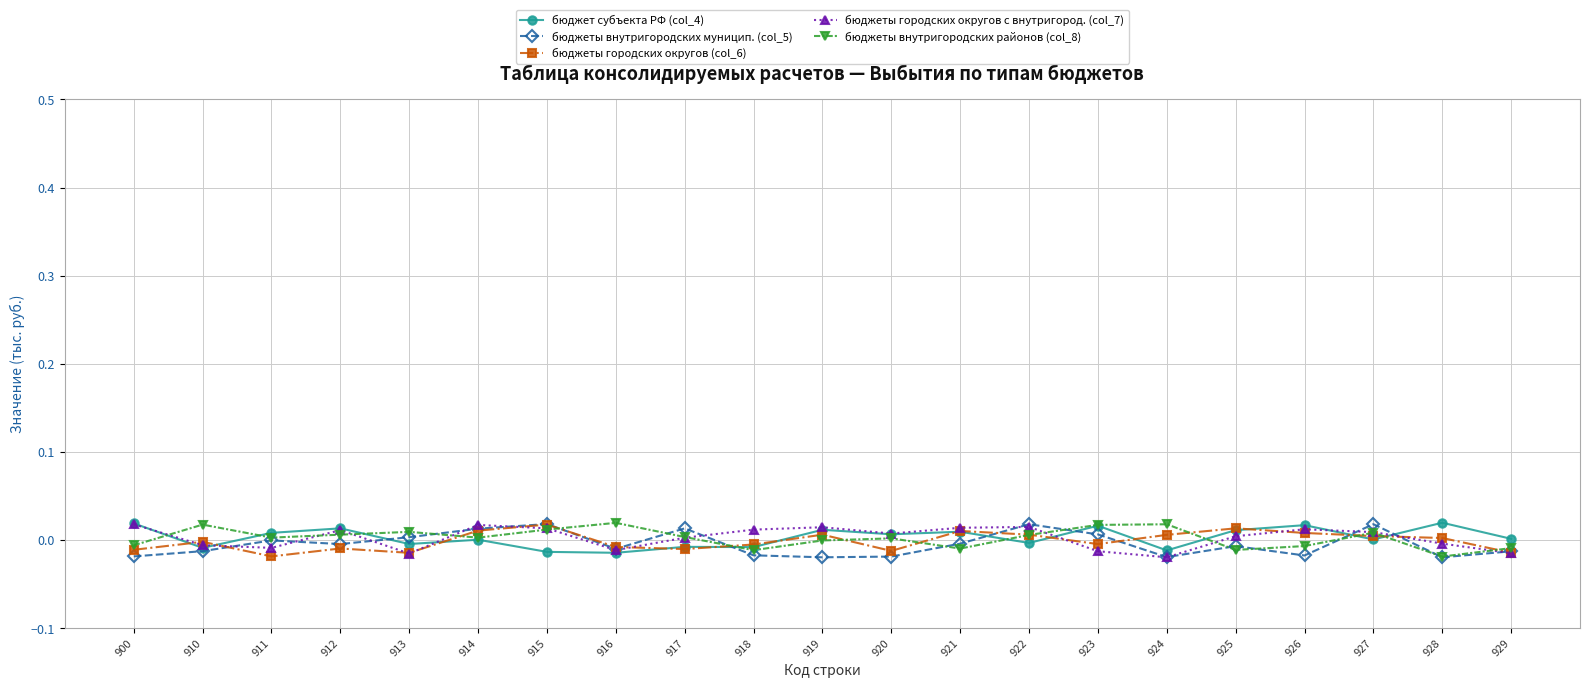

How many data points in бюджеты городских округов (col_6) are above 0?

10